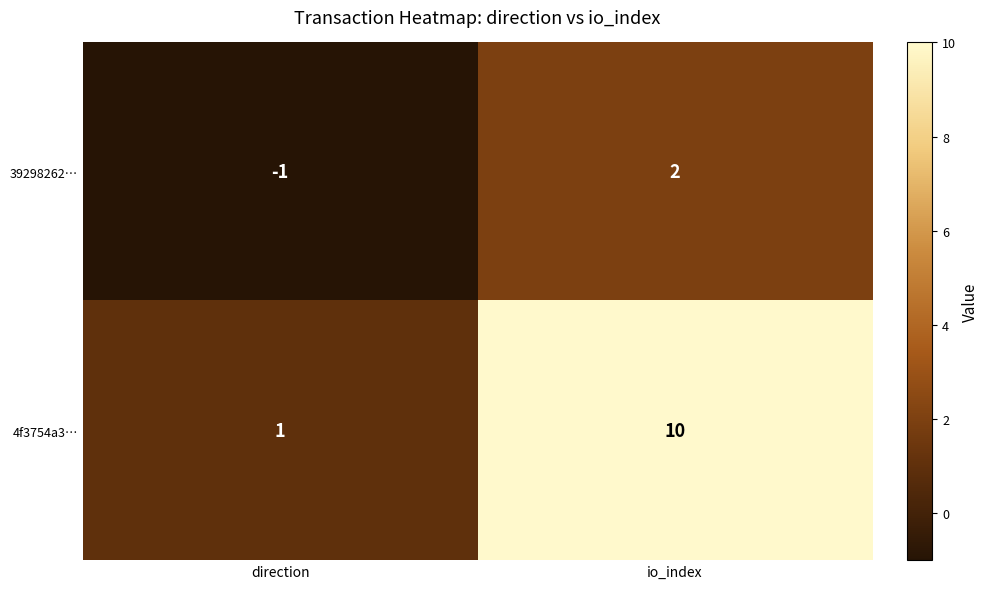

Which series has the largest total across all categories?

4f3754a3…